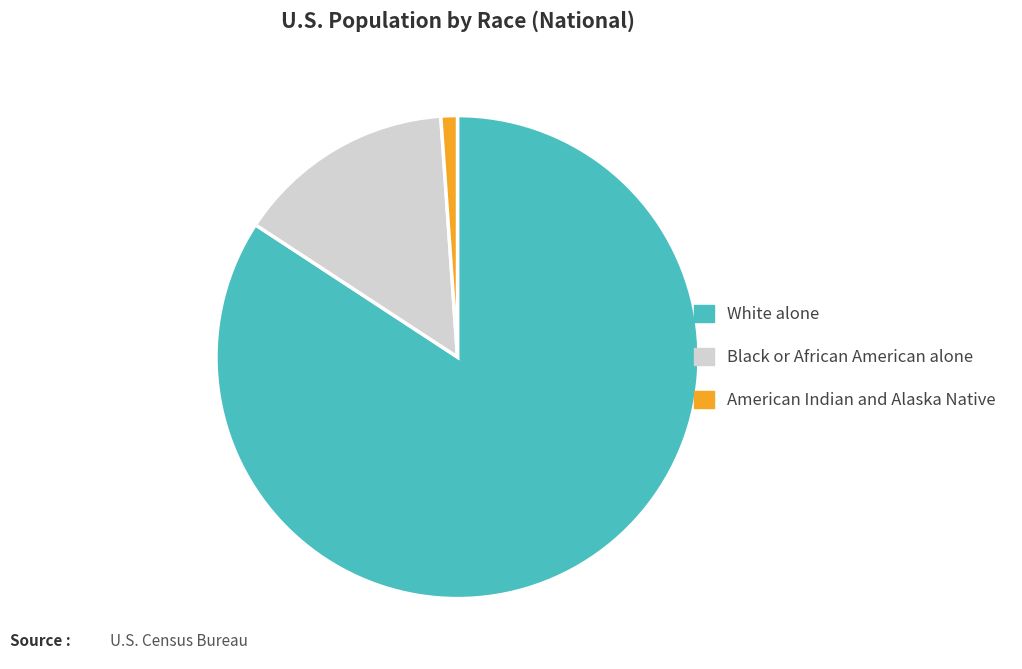

Rank the categories by value from lowest to highest.

American Indian and Alaska Native, Black or African American alone, White alone